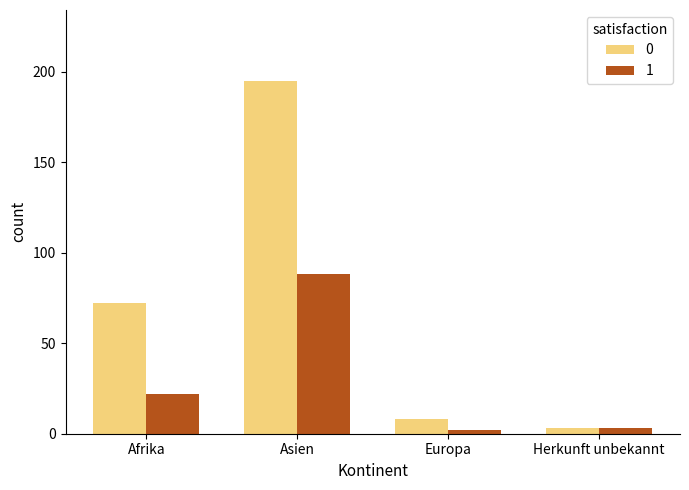

At which category is the sum across all series the highest?

Asien